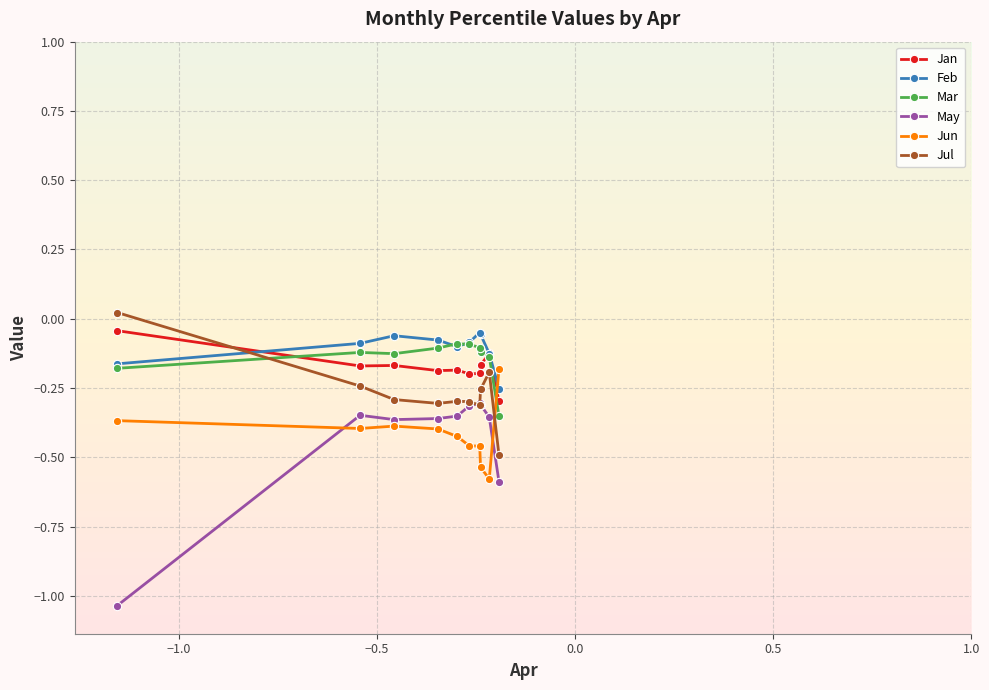

Which series has the largest range (max minus min)?

May